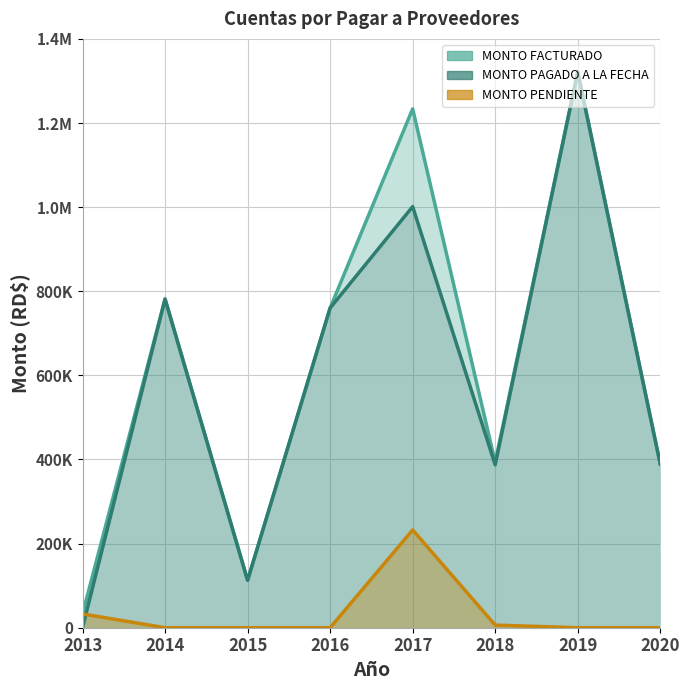

Is the value of MONTO FACTURADO at 2017 greater than the value of MONTO PENDIENTE at 2013?

Yes